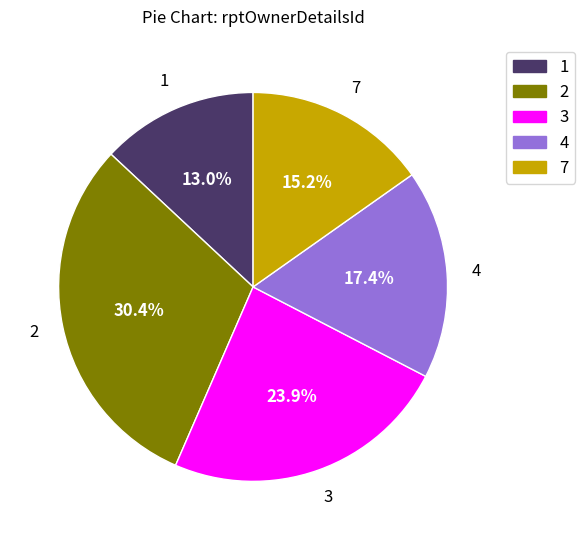

What is the ratio of the value at 2 to the value at 1?

2.3